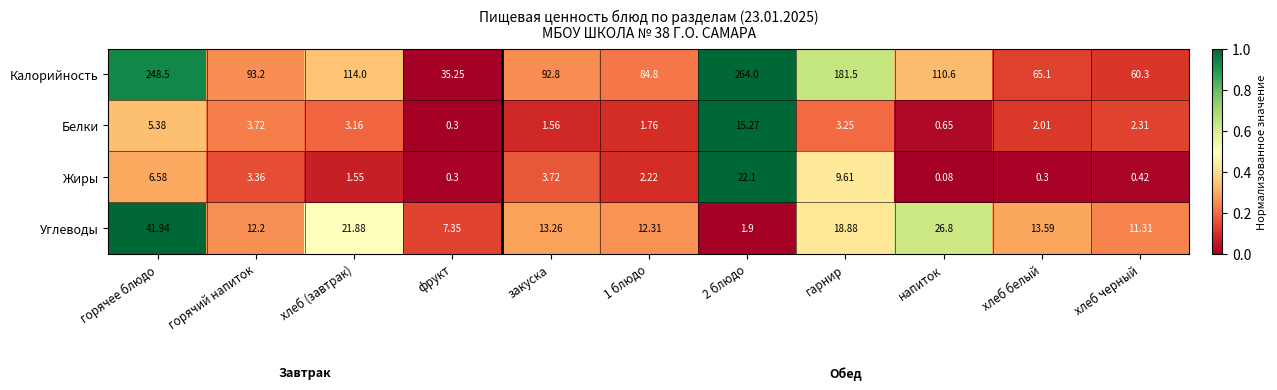

At which label is Углеводы closest to 21?

хлеб (завтрак)